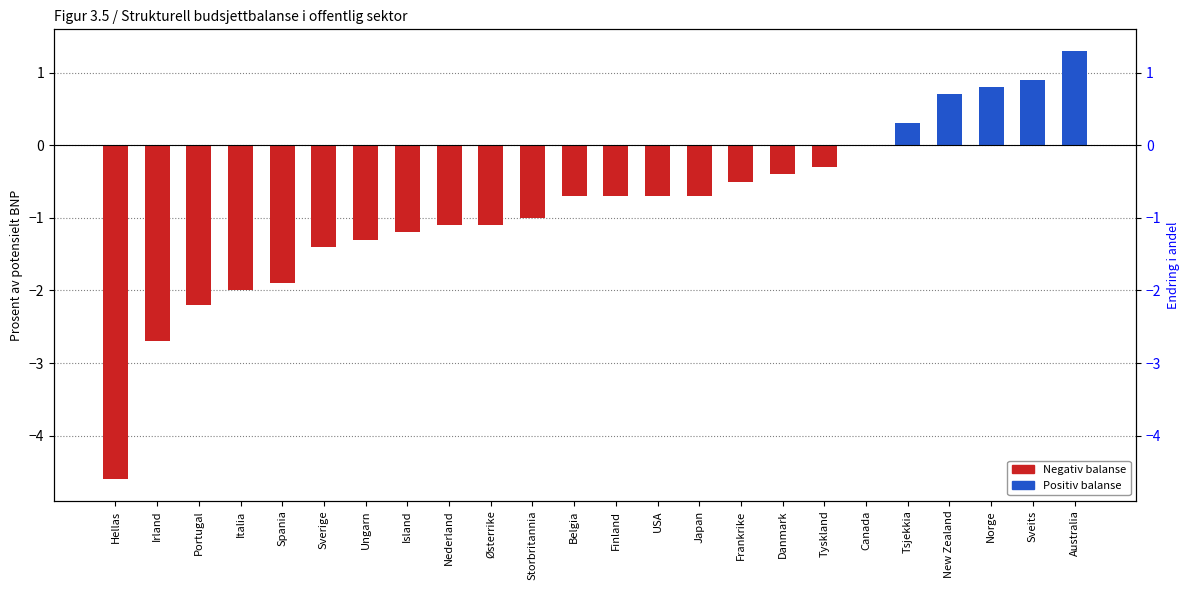

What is the difference between the second highest and second lowest values?

3.6